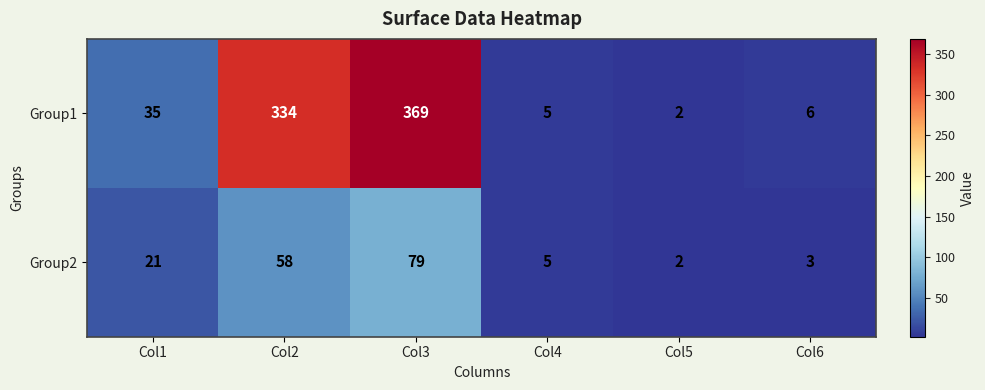

Rank the series at Col3 from lowest to highest value.

Group2, Group1